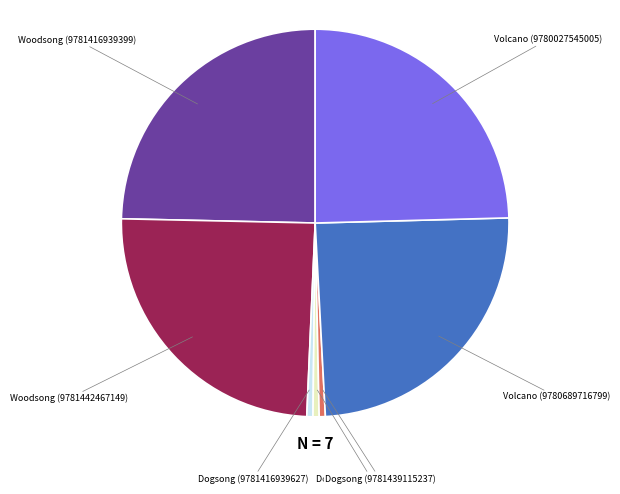

Is there any slice that represents more than half of the pie?

No